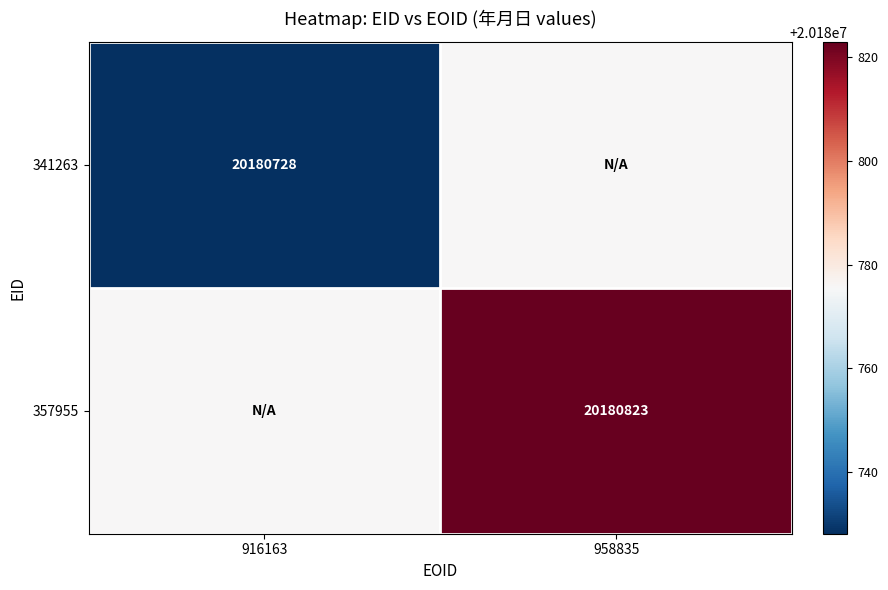

What is the greatest value displayed?

20180823.0